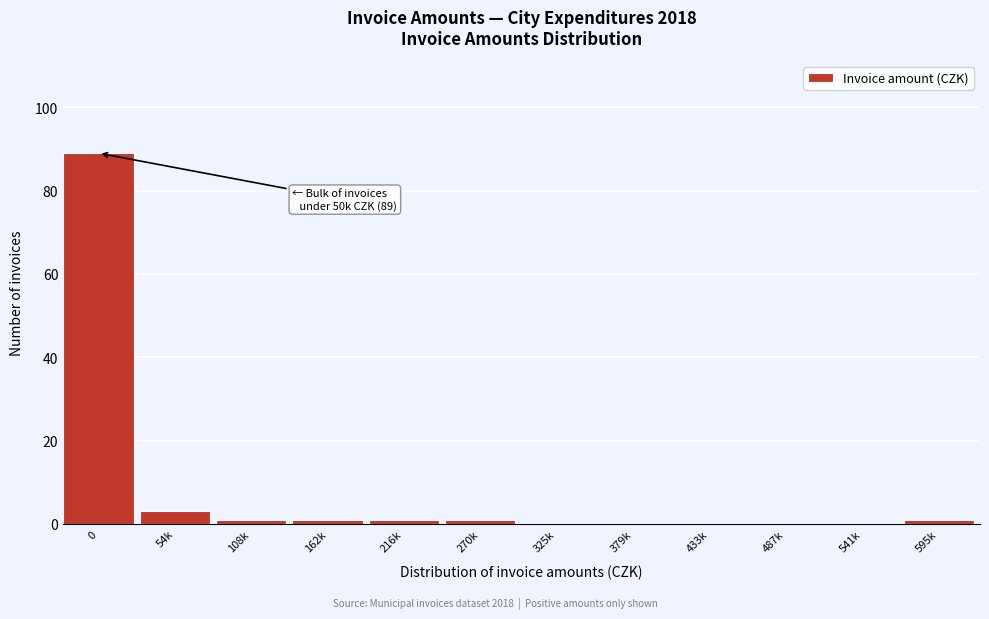

Reading left to right, what are all the values shown in this chart?

0=89	54k=3	108k=1	162k=1	216k=1	270k=1	325k=0	379k=0	433k=0	487k=0	541k=0	595k=1